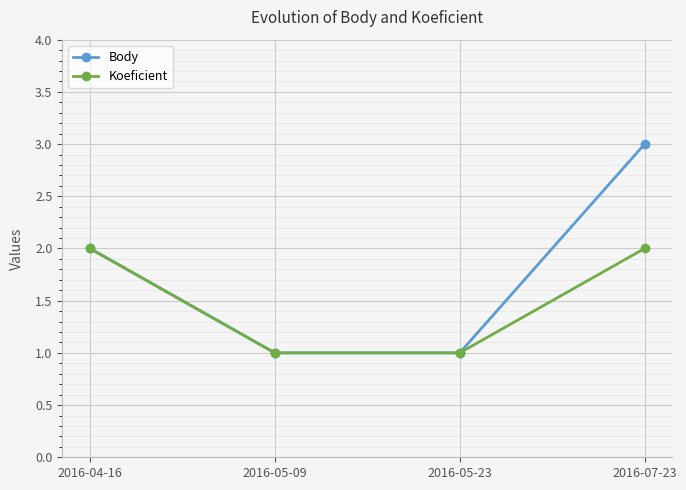

What is the approximate value of Koeficient at 2016-04-16?

2